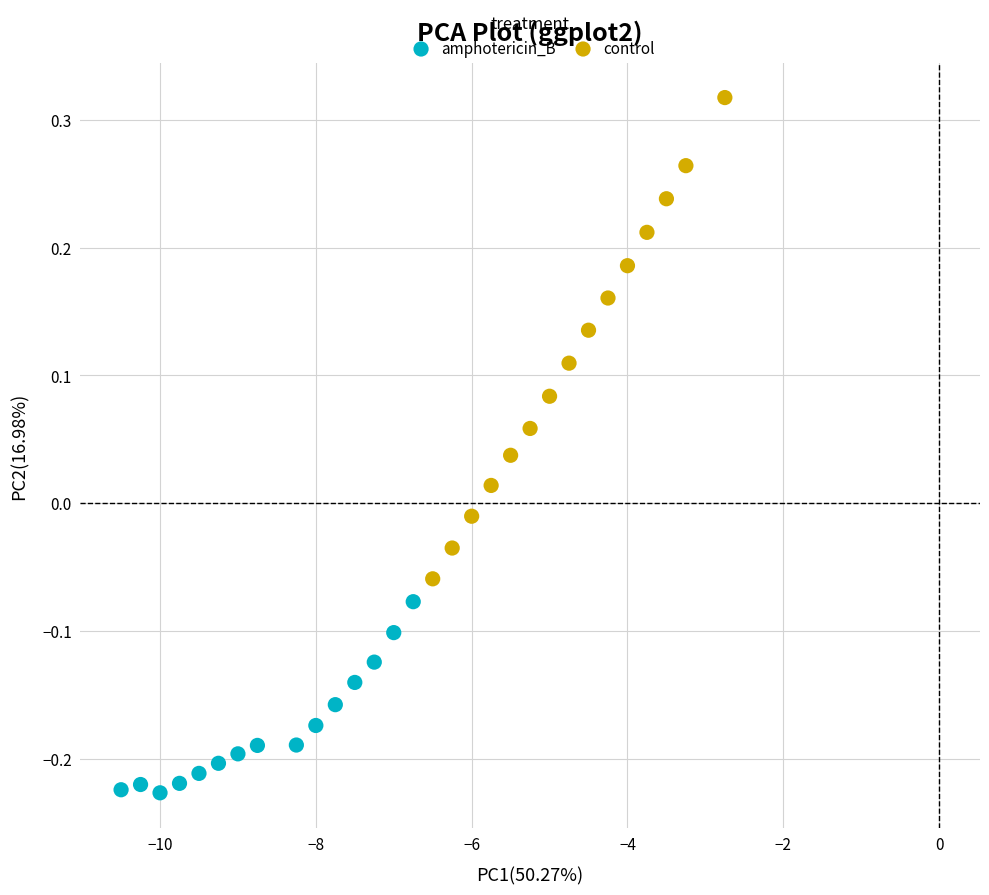

Which series contains the highest Y value?

control